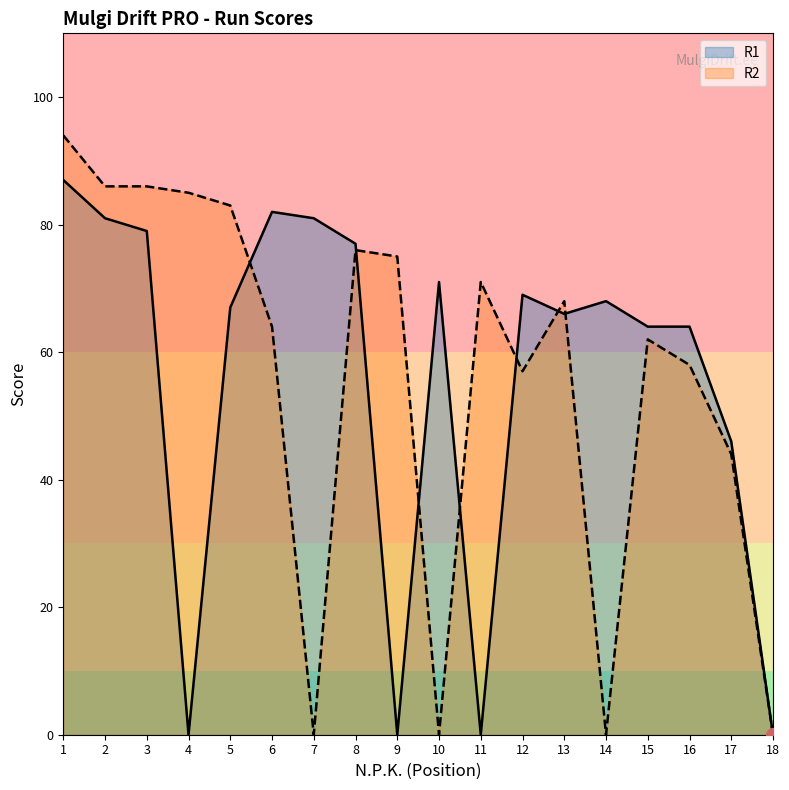

What is the spread (max minus min) of values at 5?

16